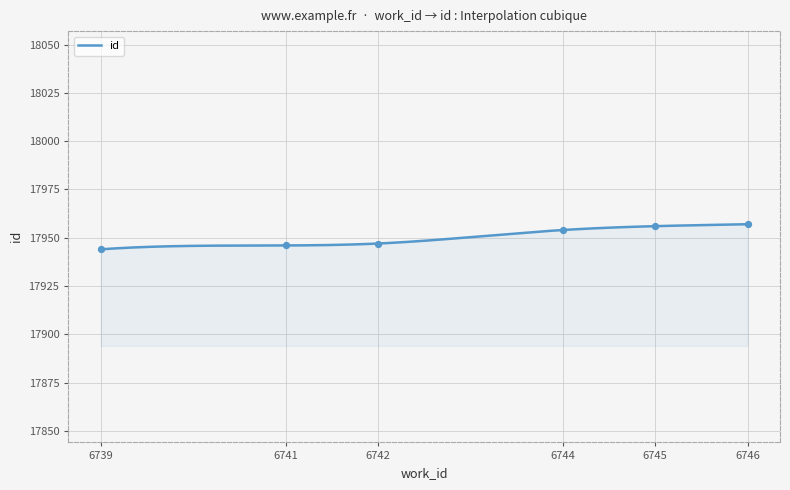

Between 6744 and 6745, which is larger?

6745